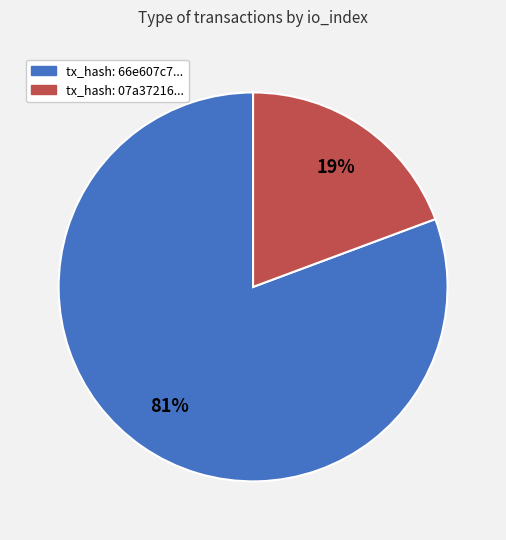

To the nearest percent, what is the average slice percentage?

50%